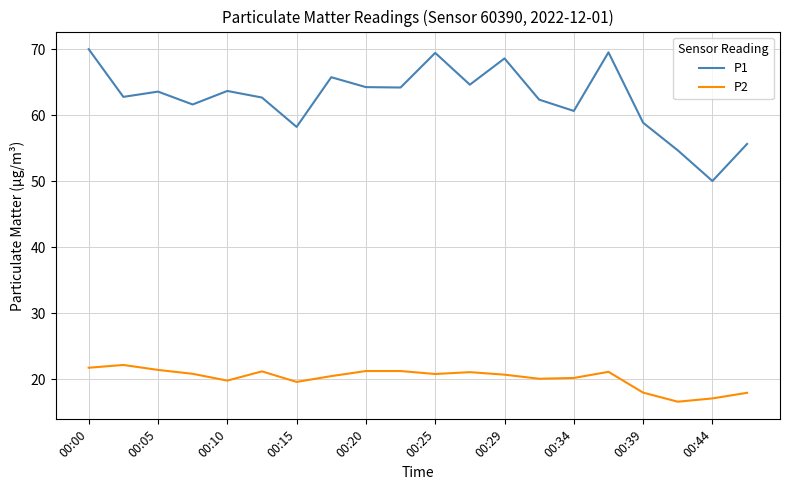

Rank the series by their maximum value, from lowest to highest.

P2, P1